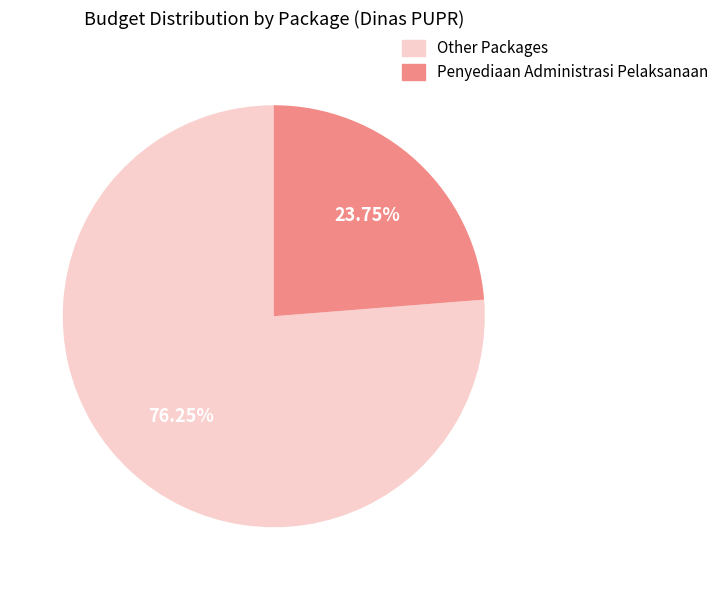

Is the sum of Penyediaan Administrasi Pelaksanaan and Other Packages greater than half?

Yes